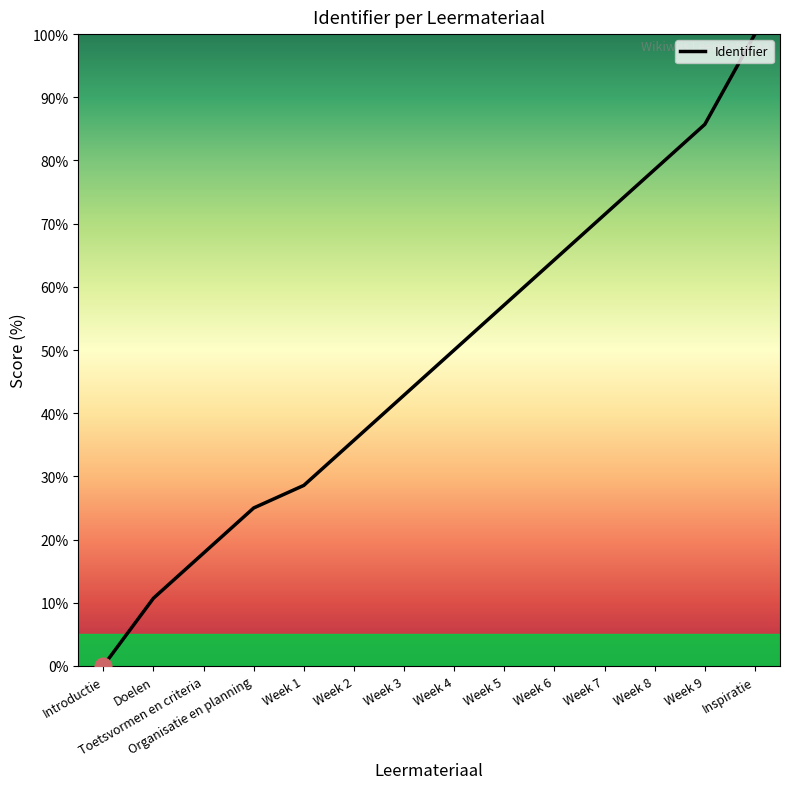

List the labels in order of value, smallest first.

Introductie, Doelen, Toetsvormen en criteria, Organisatie en planning, Week 1, Week 2, Week 3, Week 4, Week 5, Week 6, Week 7, Week 8, Week 9, Inspiratie